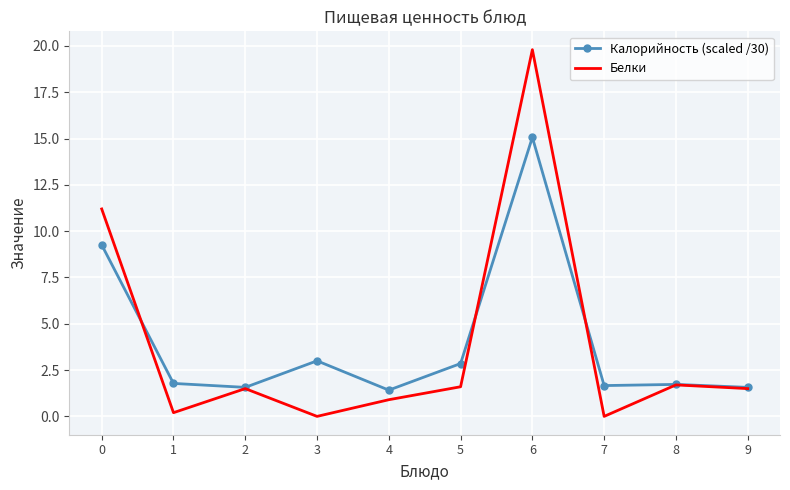

At 7, list the series in order from smallest to largest.

Белки, Калорийность (scaled /30)